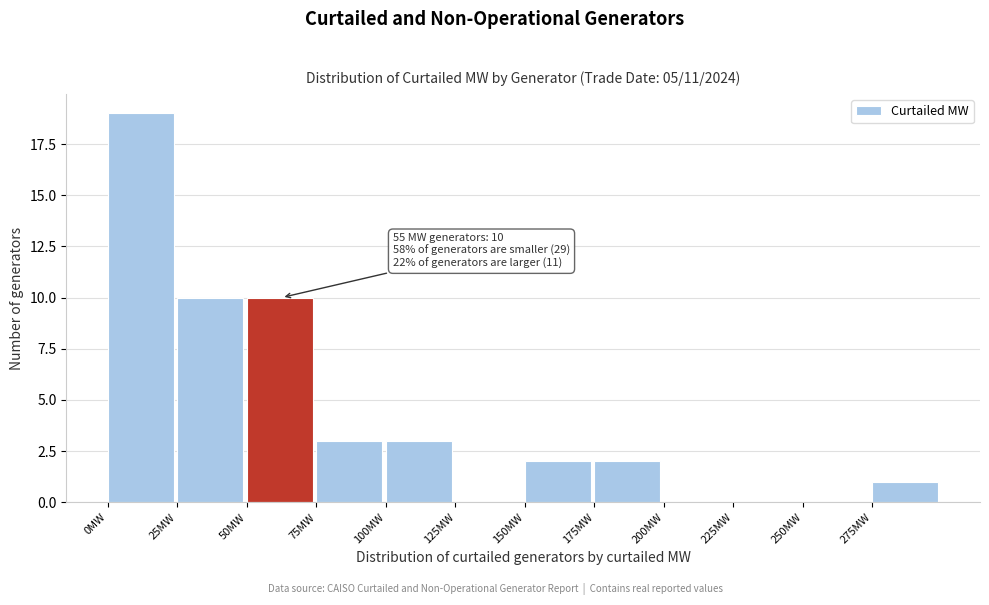

Which range on the x-axis has the tallest bar?

0 to 25